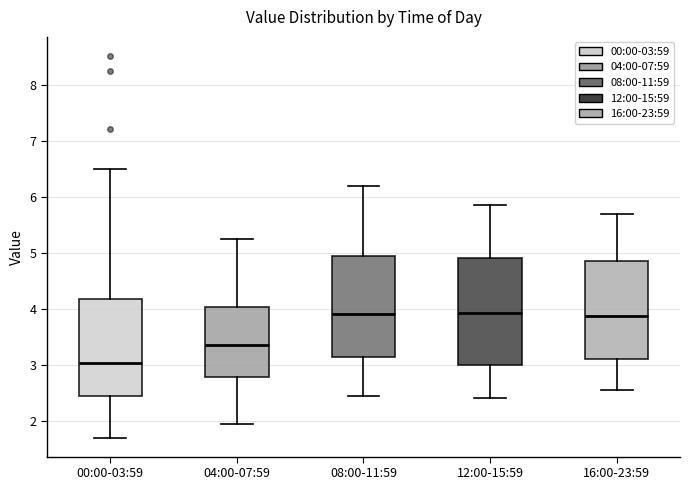

Which box has the lowest median line?

00:00-03:59